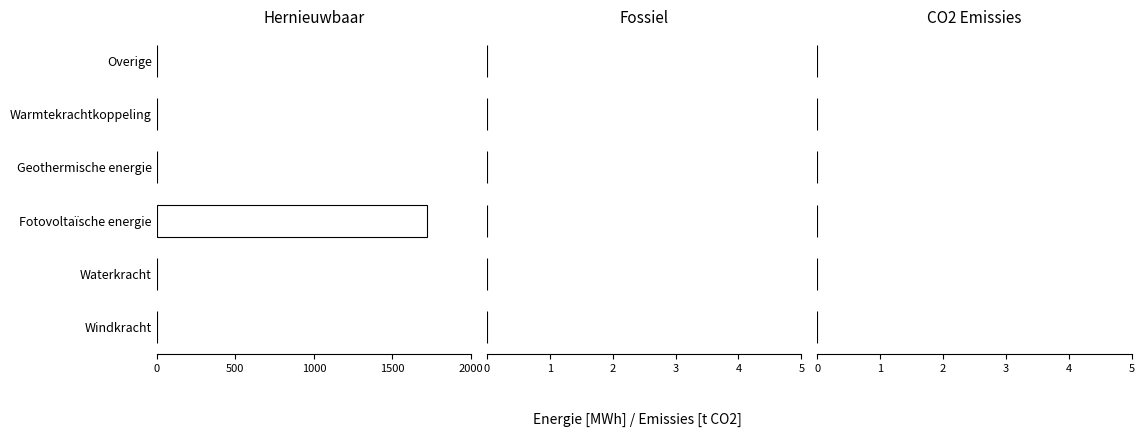

Is it true that the value at Overige is -988.4?

False